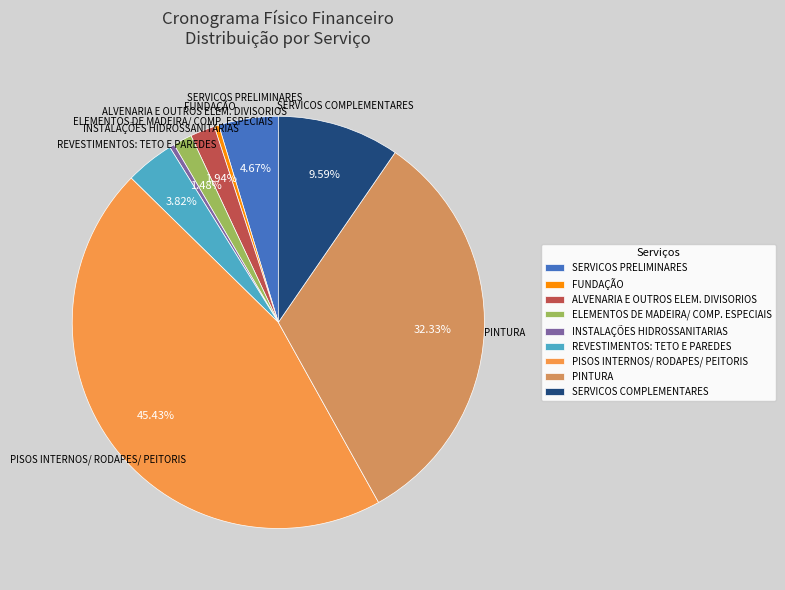

Is it true that PINTURA is 24% of the pie?

False